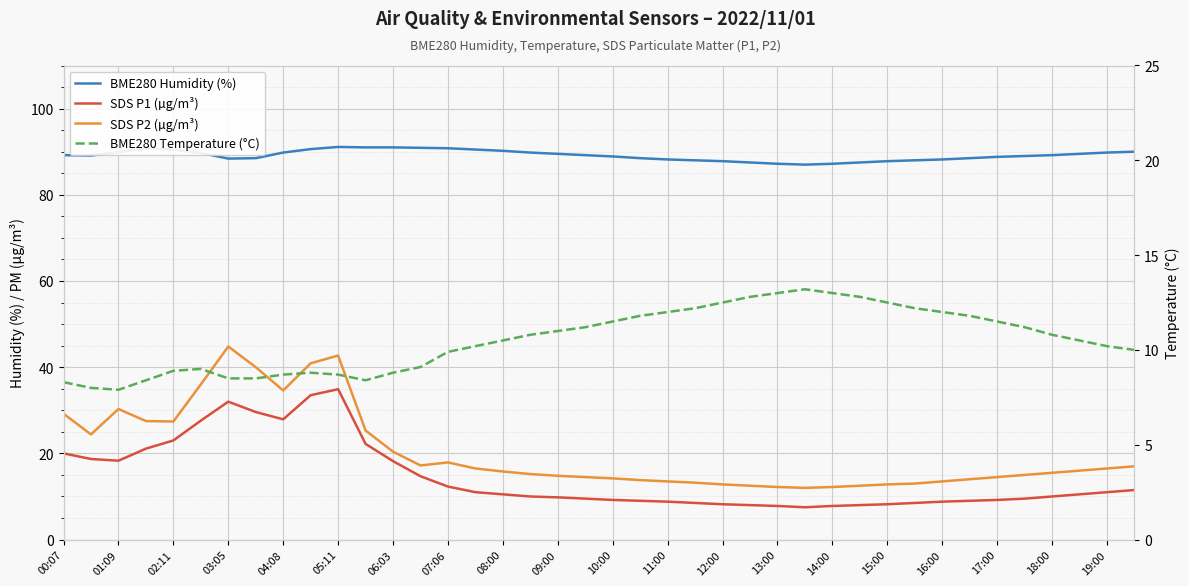

List the series in order of their peak value, highest first.

BME280 Humidity (%), SDS P2 (µg/m³), SDS P1 (µg/m³), BME280 Temperature (°C)